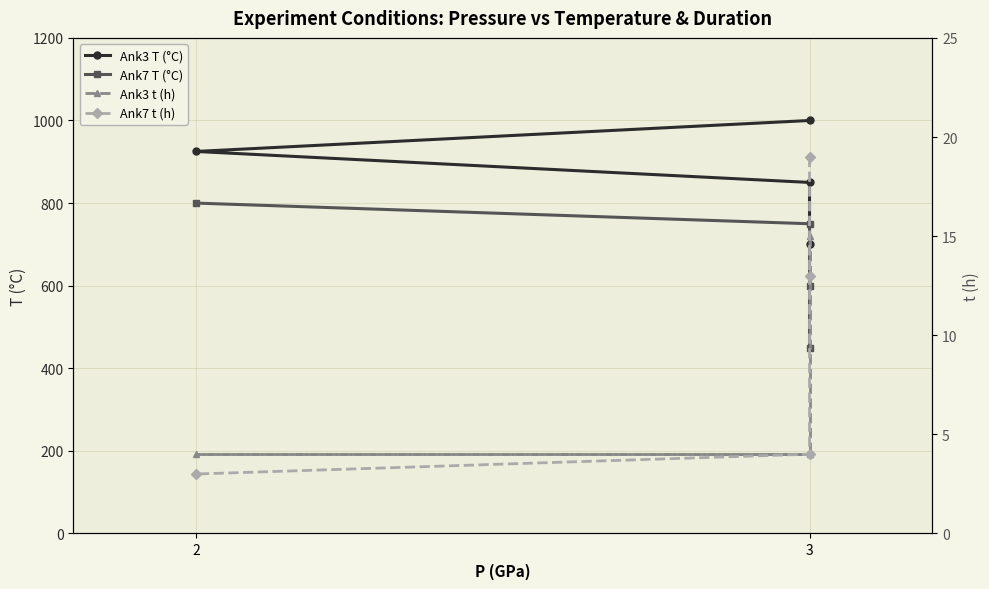

At which label does Ank3 T (°C) reach its peak?

3